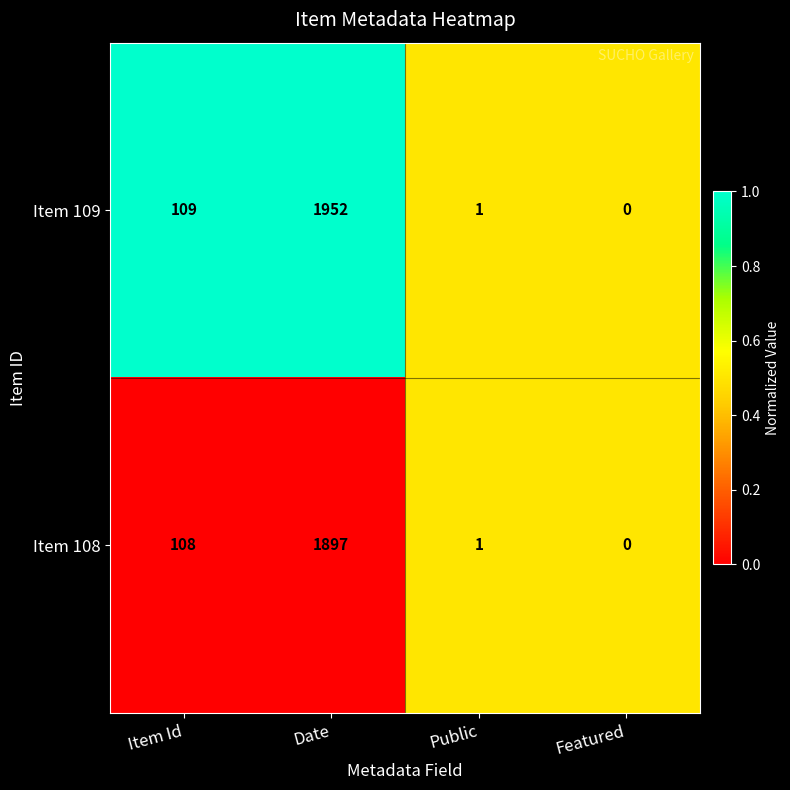

Rank the series by their maximum value, from lowest to highest.

Item 108, Item 109